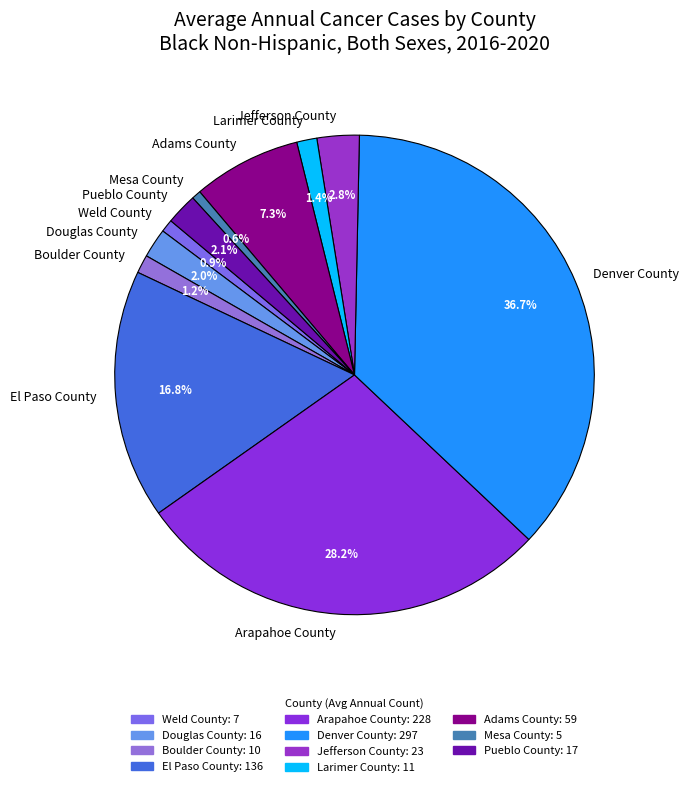

Which slice is the largest?

Denver County